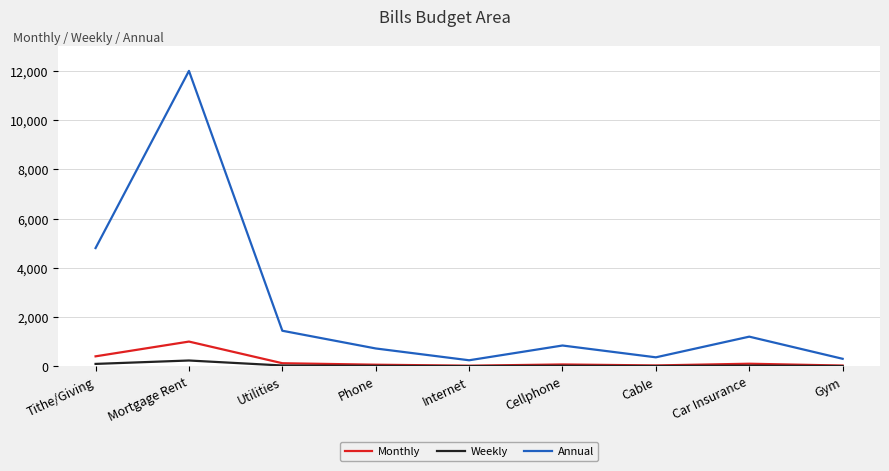

Which series has the largest range (max minus min)?

Annual